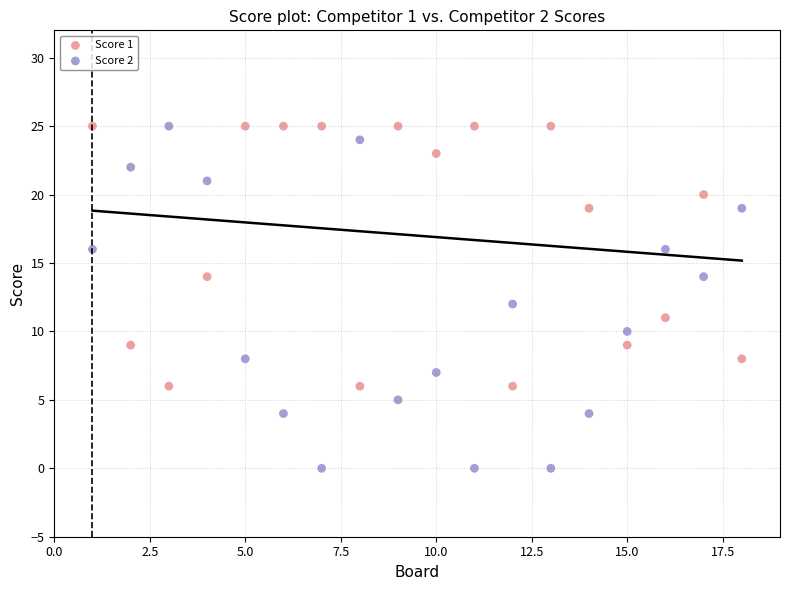

Which series reaches the minimum Y coordinate?

Score 2